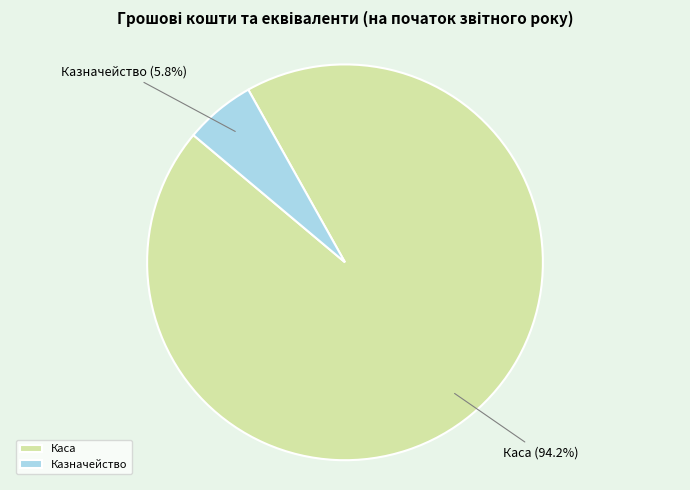

To the nearest percent, what is the average slice percentage?

50%